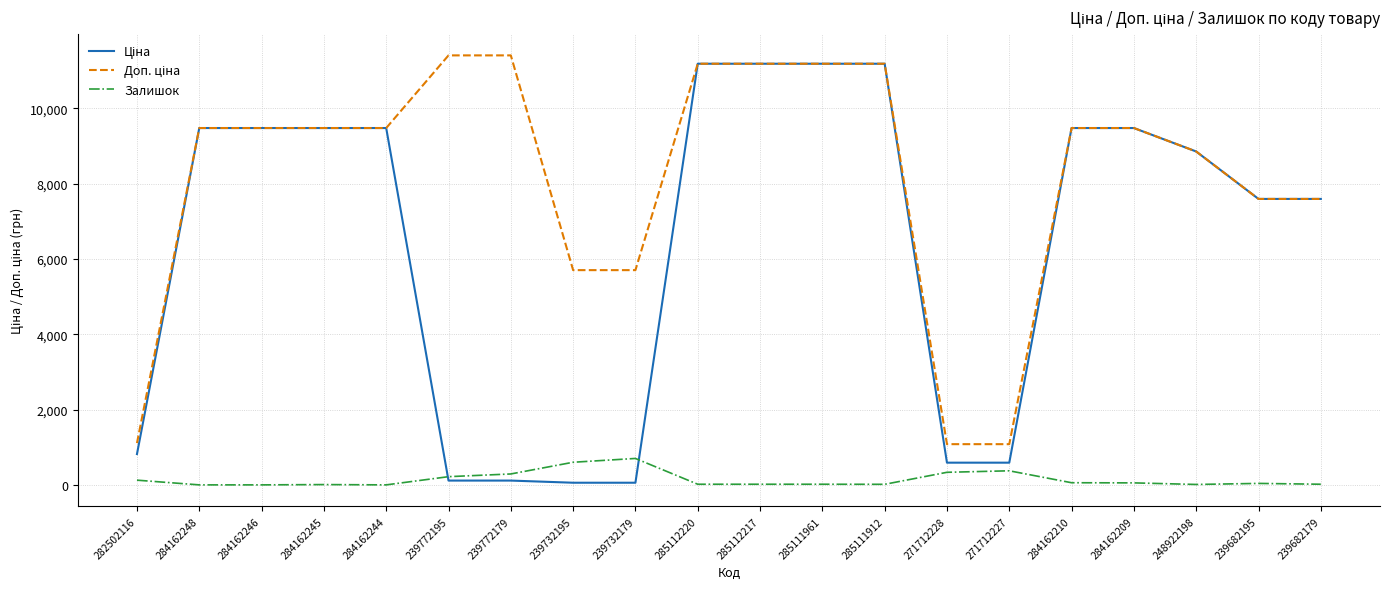

What is the difference between the highest and lowest values at 284162246?

9480.1